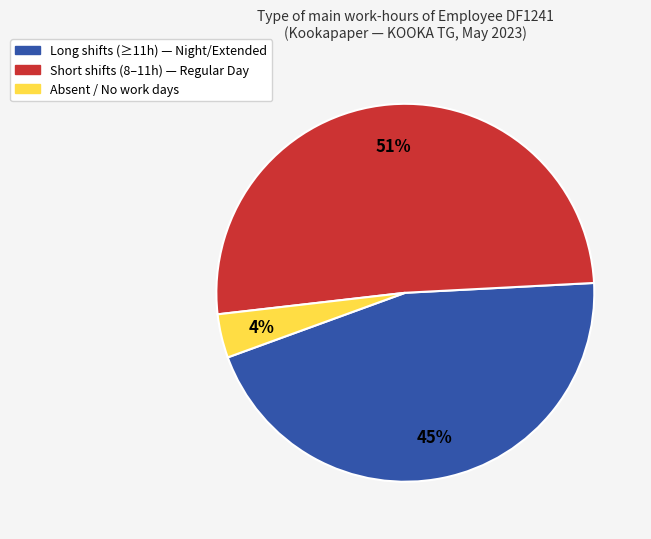

To the nearest percent, what is the difference between the largest and smallest slice percentages?

47%